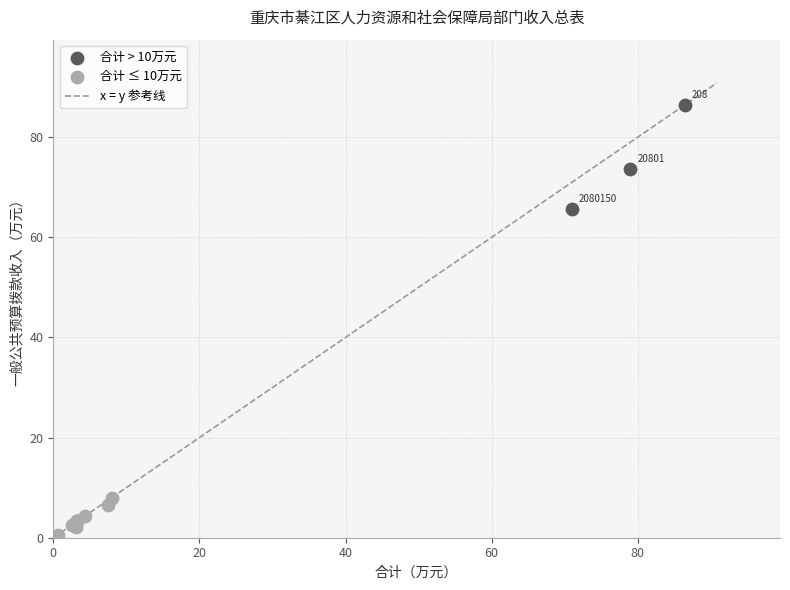

Which series has the largest Y range (max minus min)?

合计 > 10万元